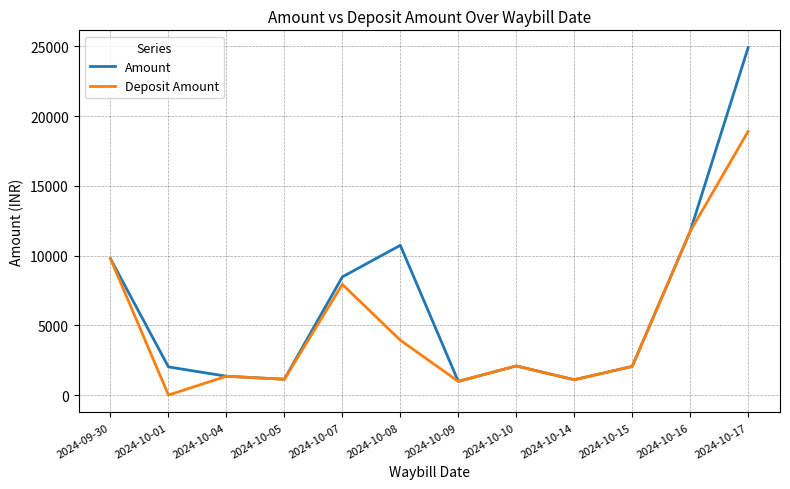

What is the total value across all series at 2024-10-04?

2700